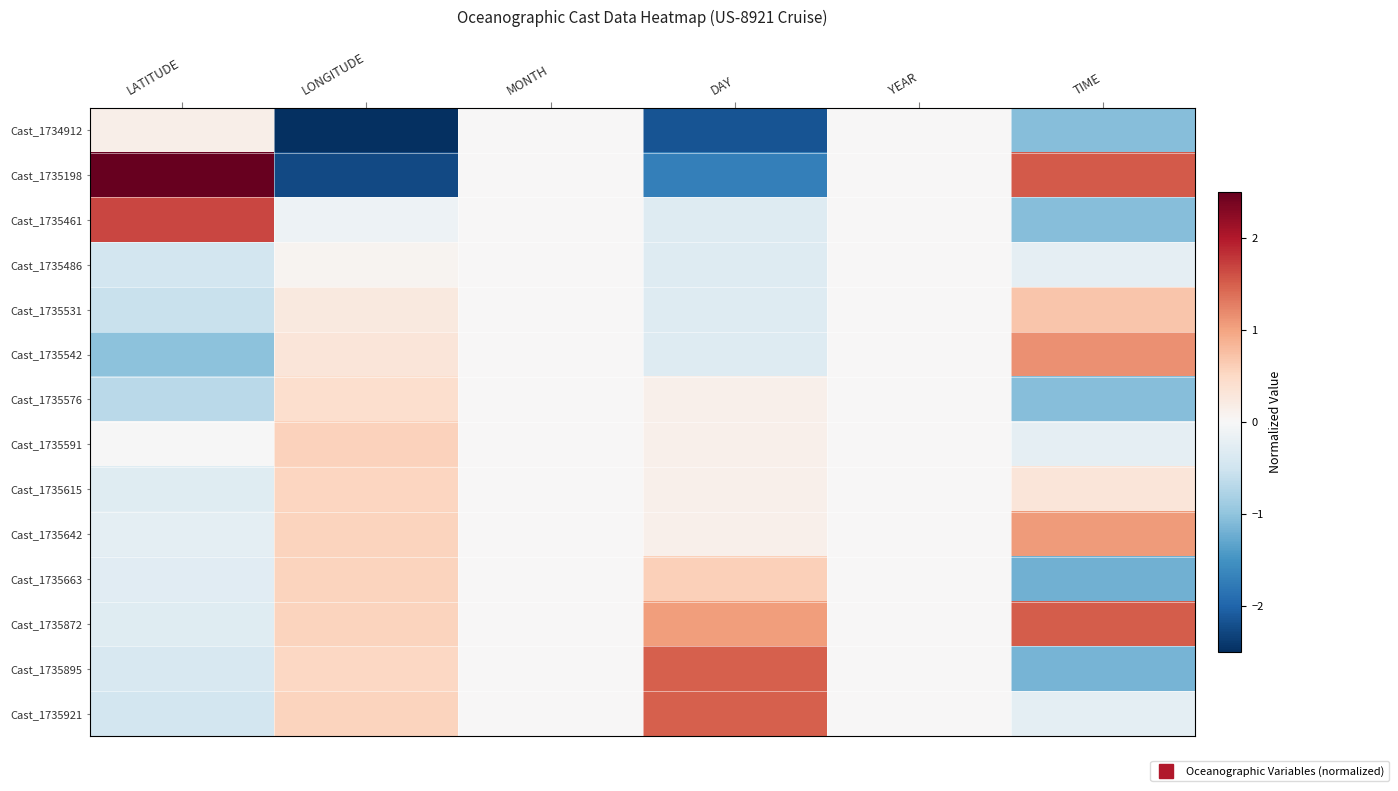

Which series changed the most between LATITUDE and DAY?

Cast_1735198